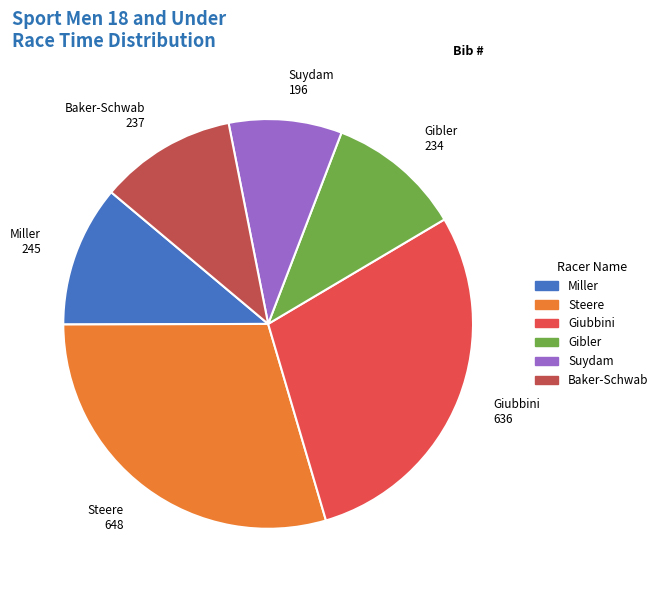

Is there any slice that represents more than half of the pie?

No